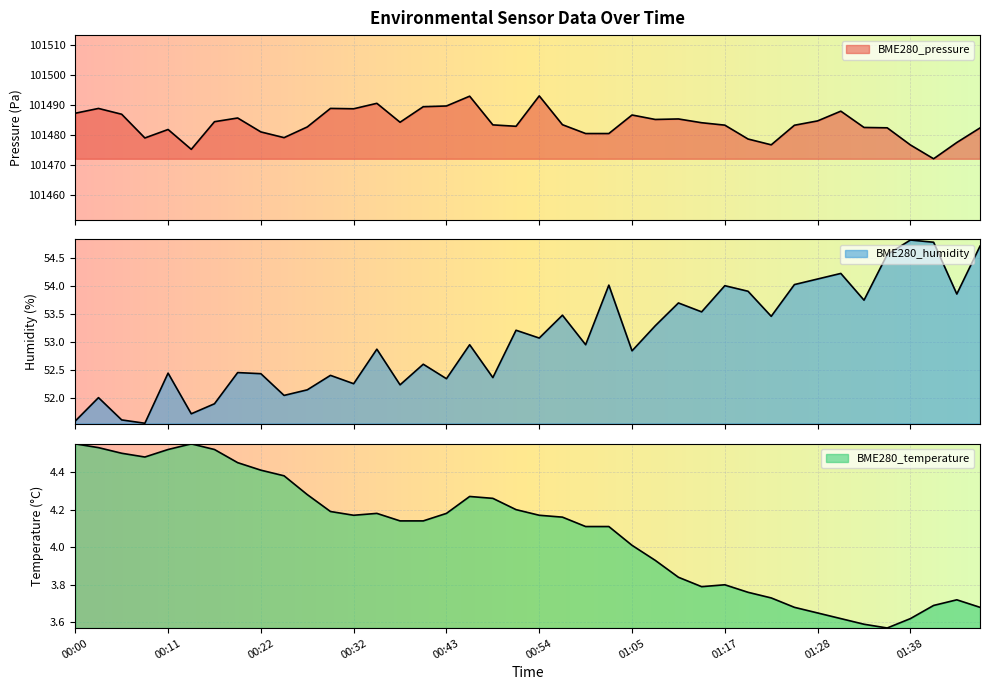

What is the average value of the BME280_humidity series?

53.1